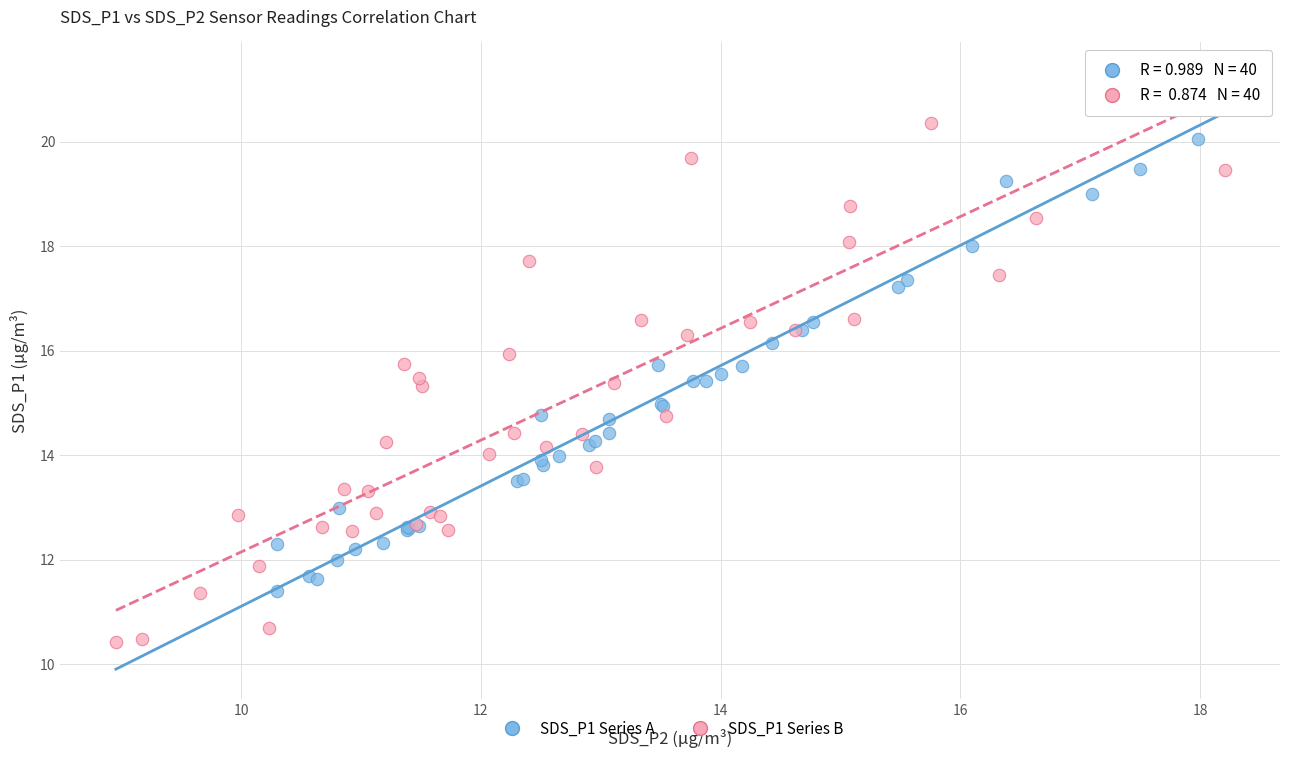

Which series contains the highest Y value?

SDS_P1 Series A